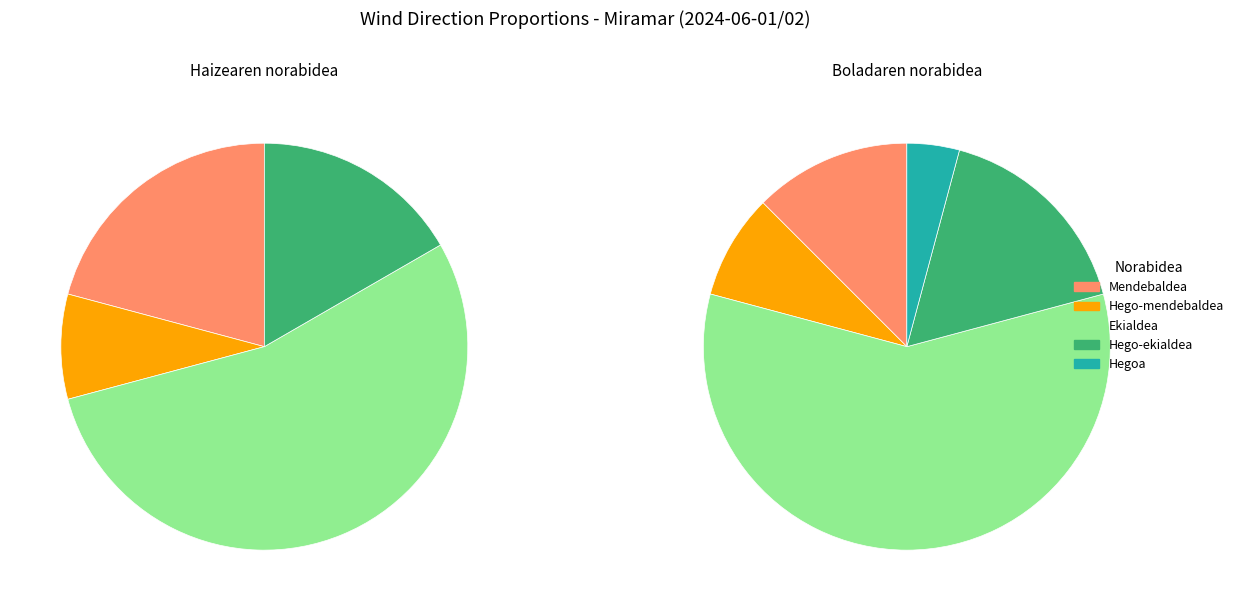

How many slices are in this pie chart?

4